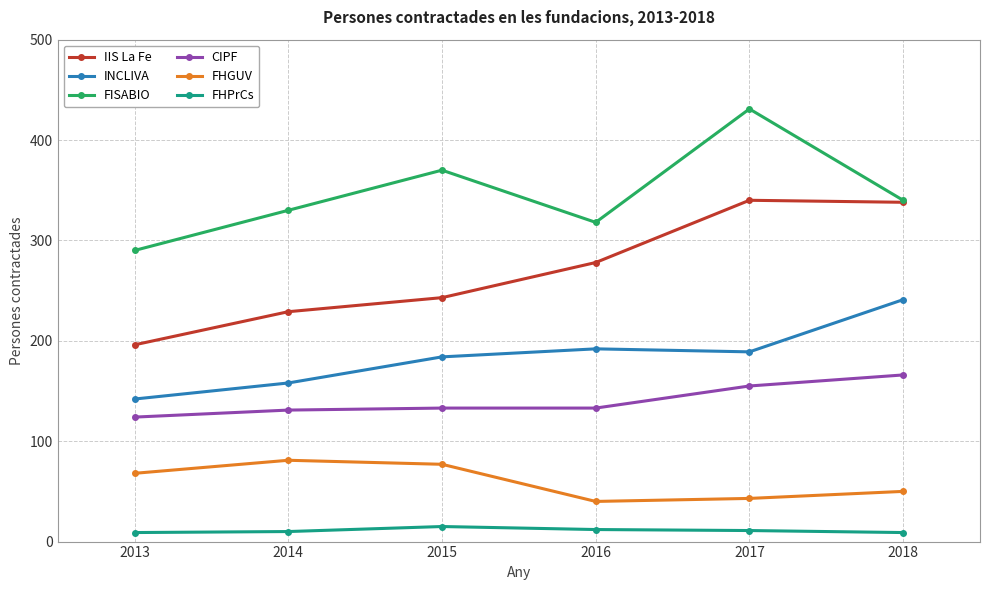

Is the value of FISABIO at 2015 greater than the value of FHPrCs at 2014?

Yes